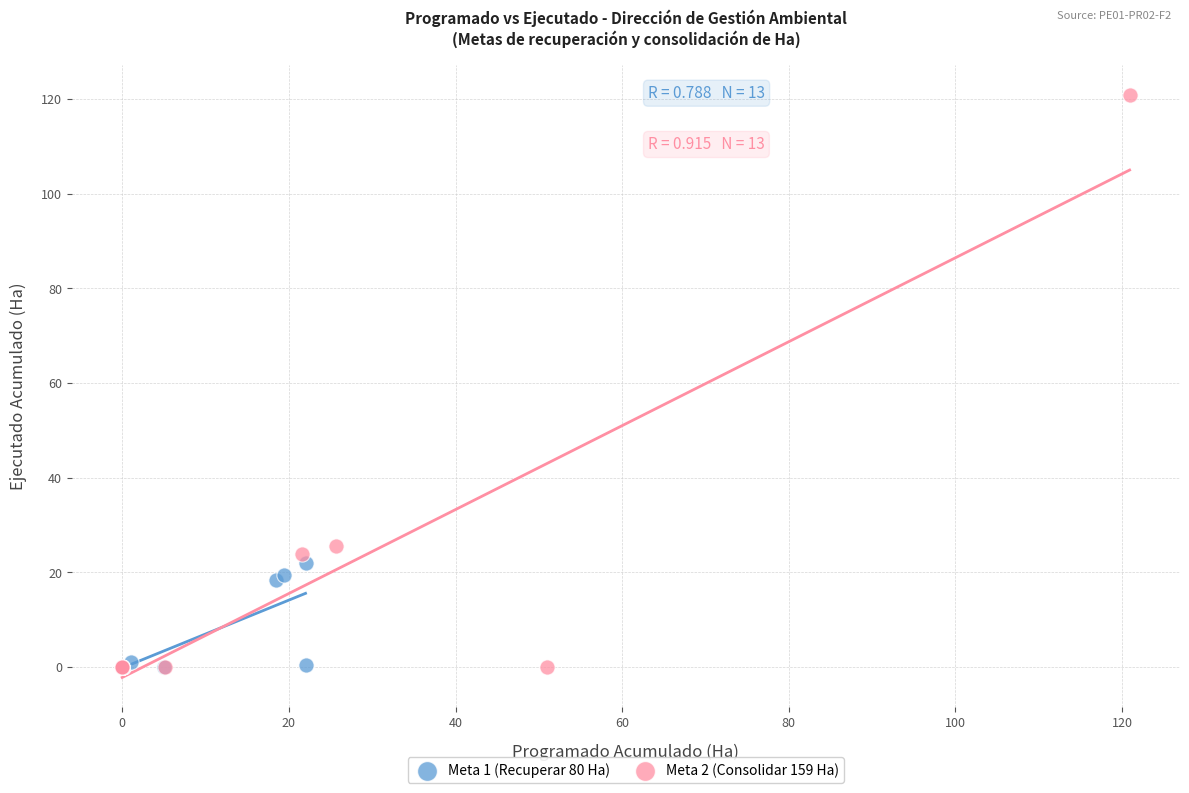

Which series has the widest spread of Y values?

Meta 2 (Consolidar 159 Ha)